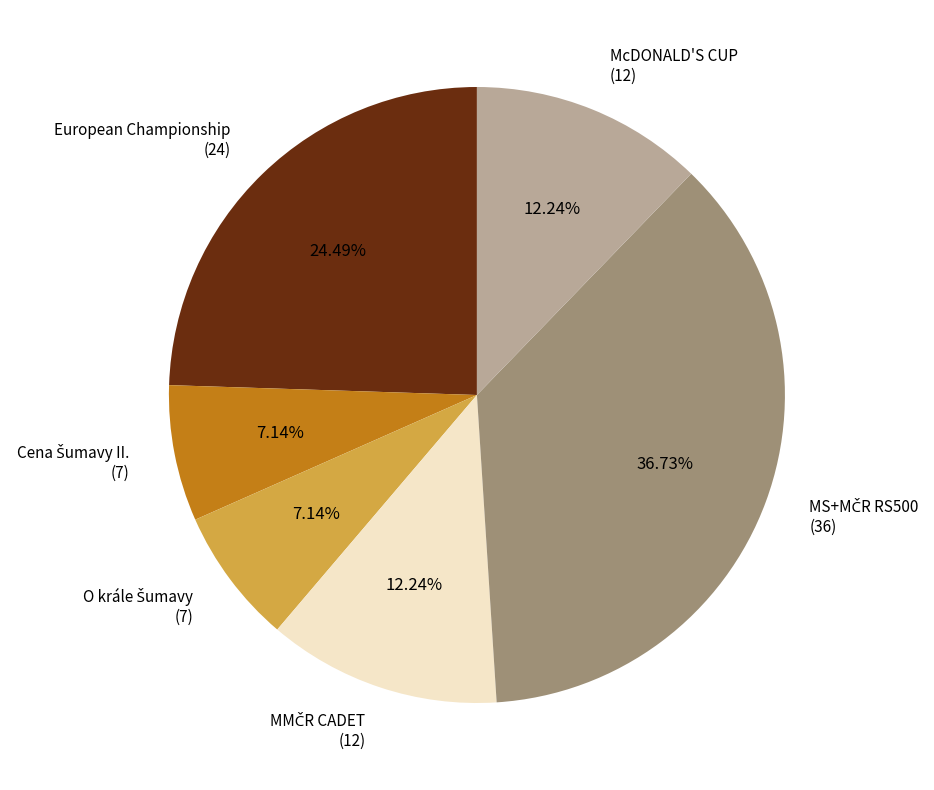

How many slices are in this pie chart?

6